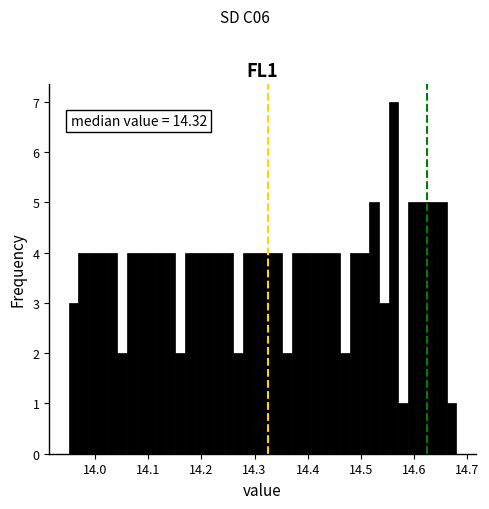

Around what value on the x-axis is the tallest bar? Give the approximate position of its centre, as read against the axis.

14.56